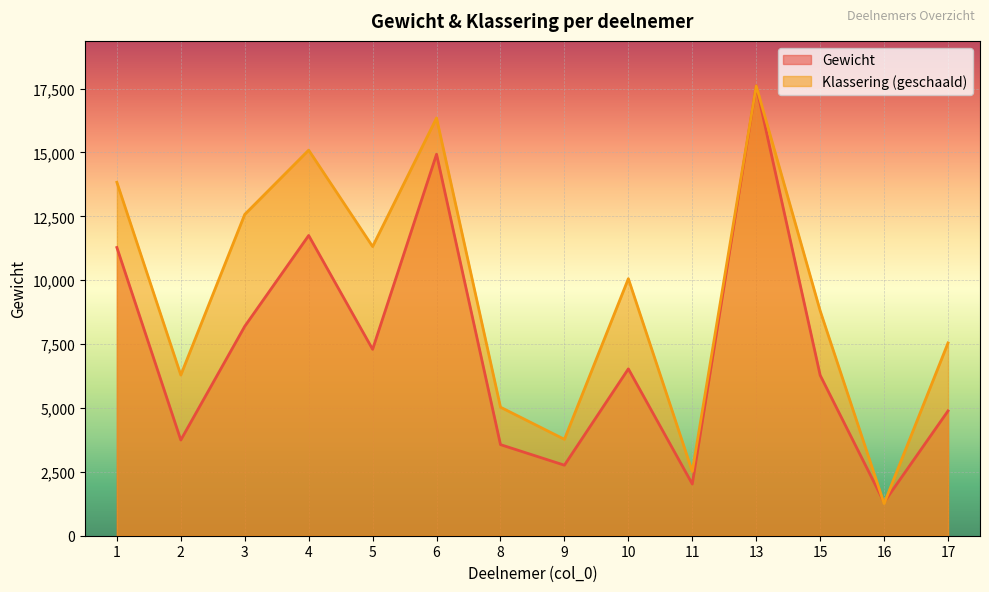

Between which two adjacent categories do Klassering and Gewicht first intersect?

15 and 16